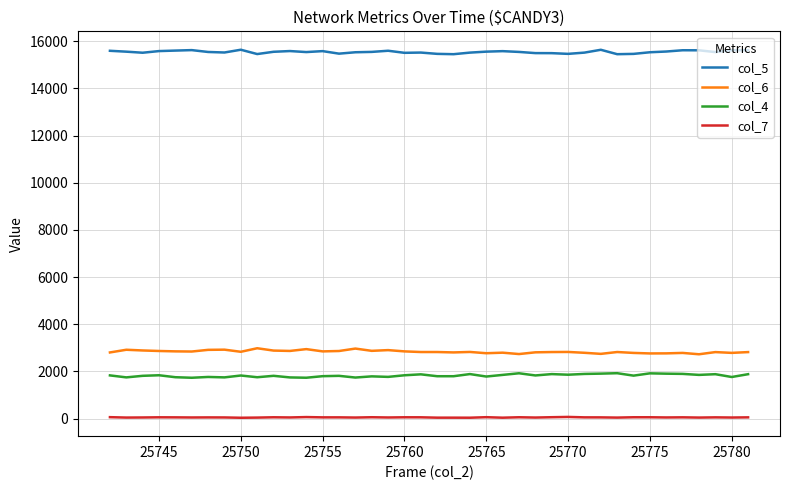

Rank the series by their maximum value, from highest to lowest.

col_5, col_6, col_4, col_7